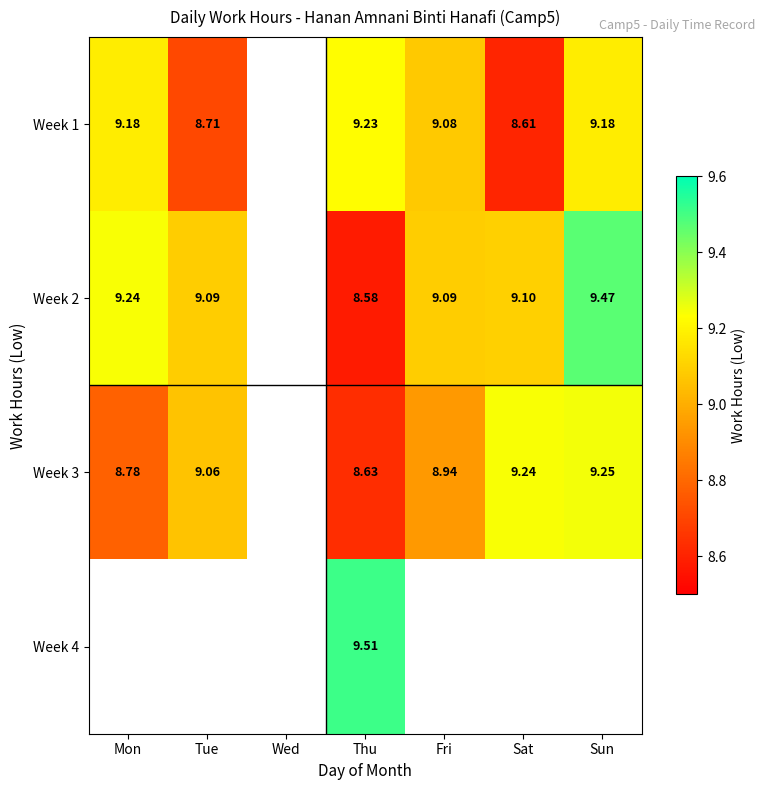

True or false: Week 3 has a value of 2.1 at Thu.

False